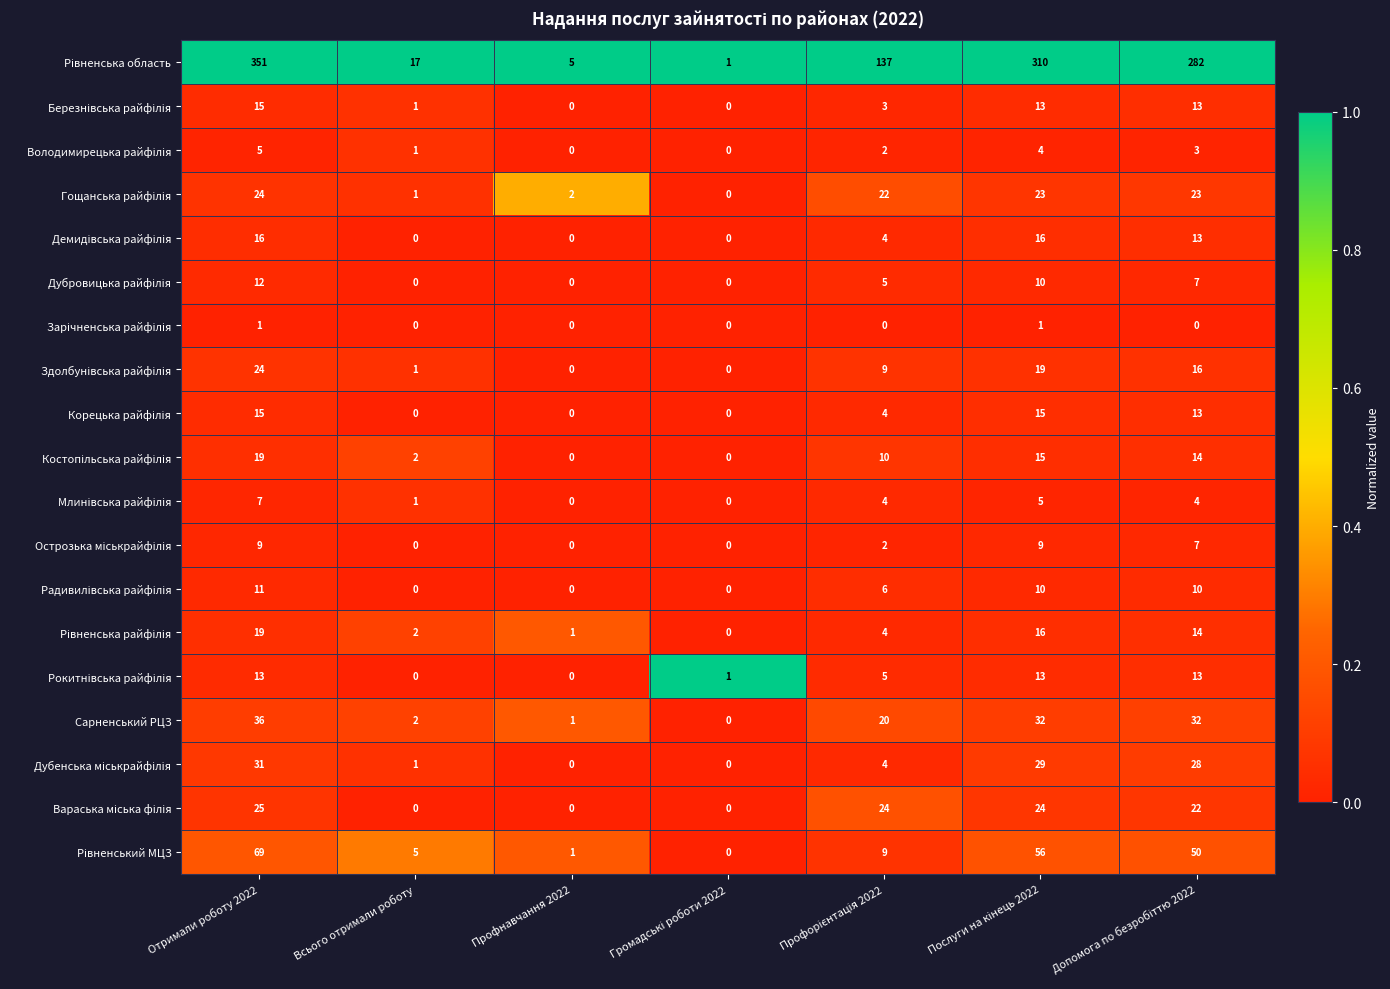

What is the spread (max minus min) of values at Всього отримали роботу?

17